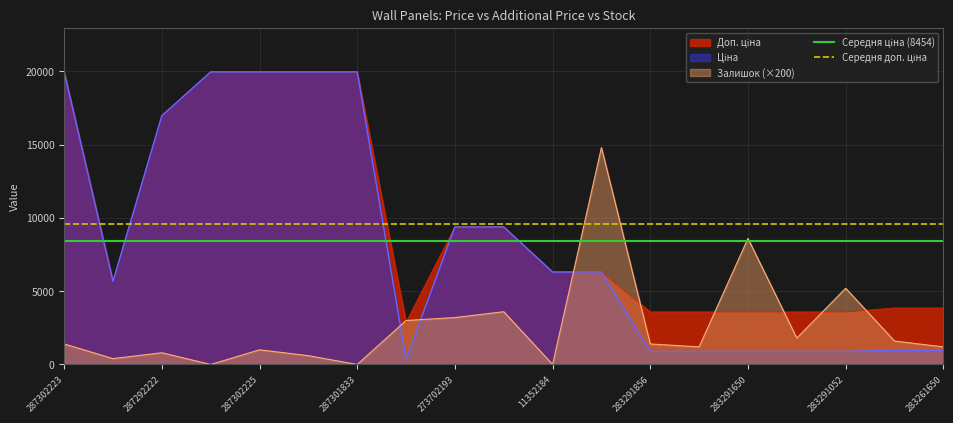

What is the value of the Середня доп. ціна point at the 2nd from the left?

9598.0